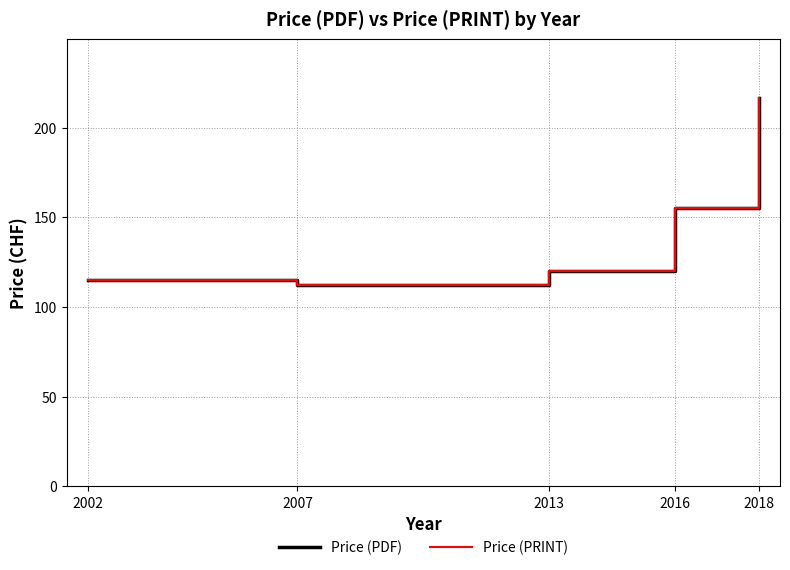

At which category is the sum across all series the highest?

2018